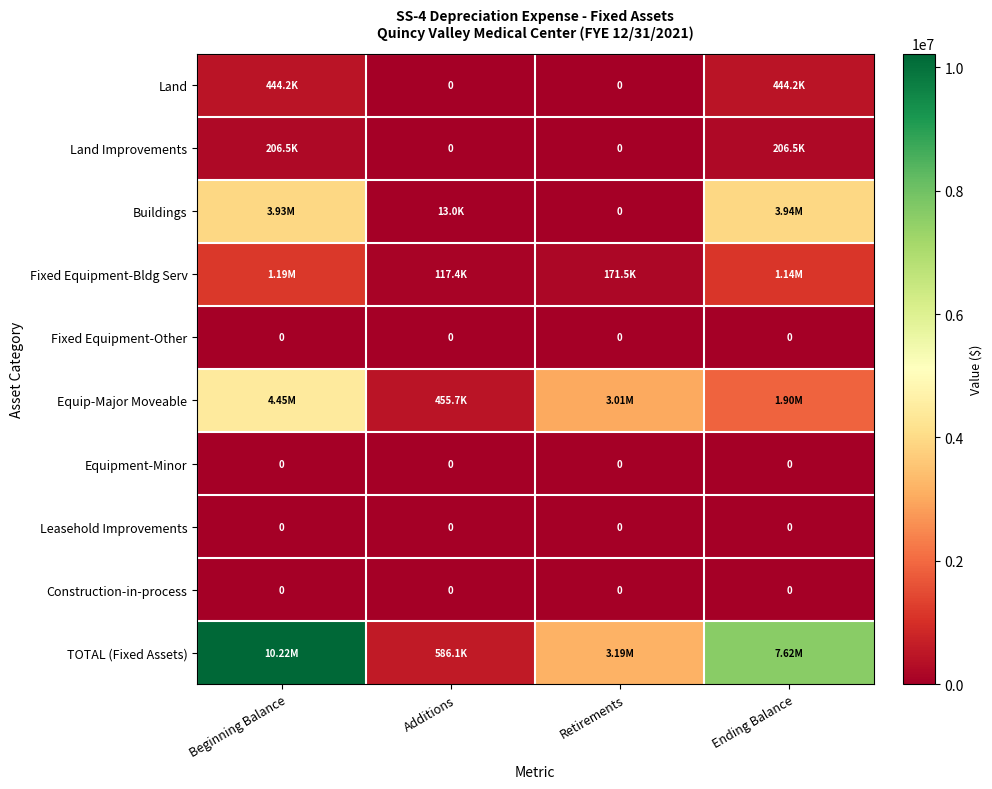

How many data points in TOTAL (Fixed Assets) are above 7623308?

2